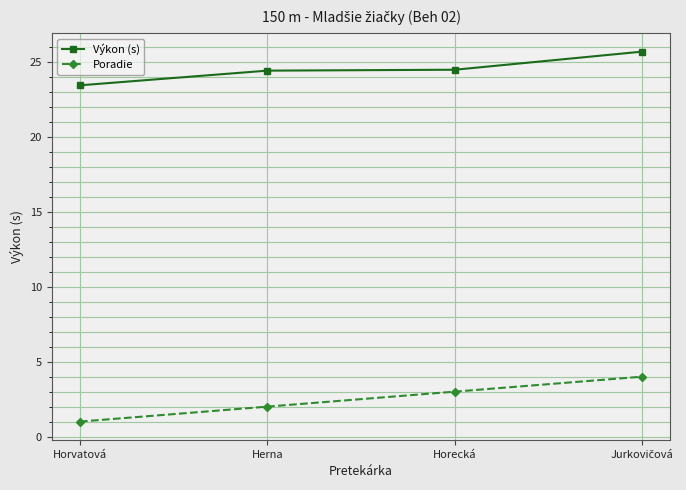

What is the difference between the highest and lowest values at Herna?

22.4